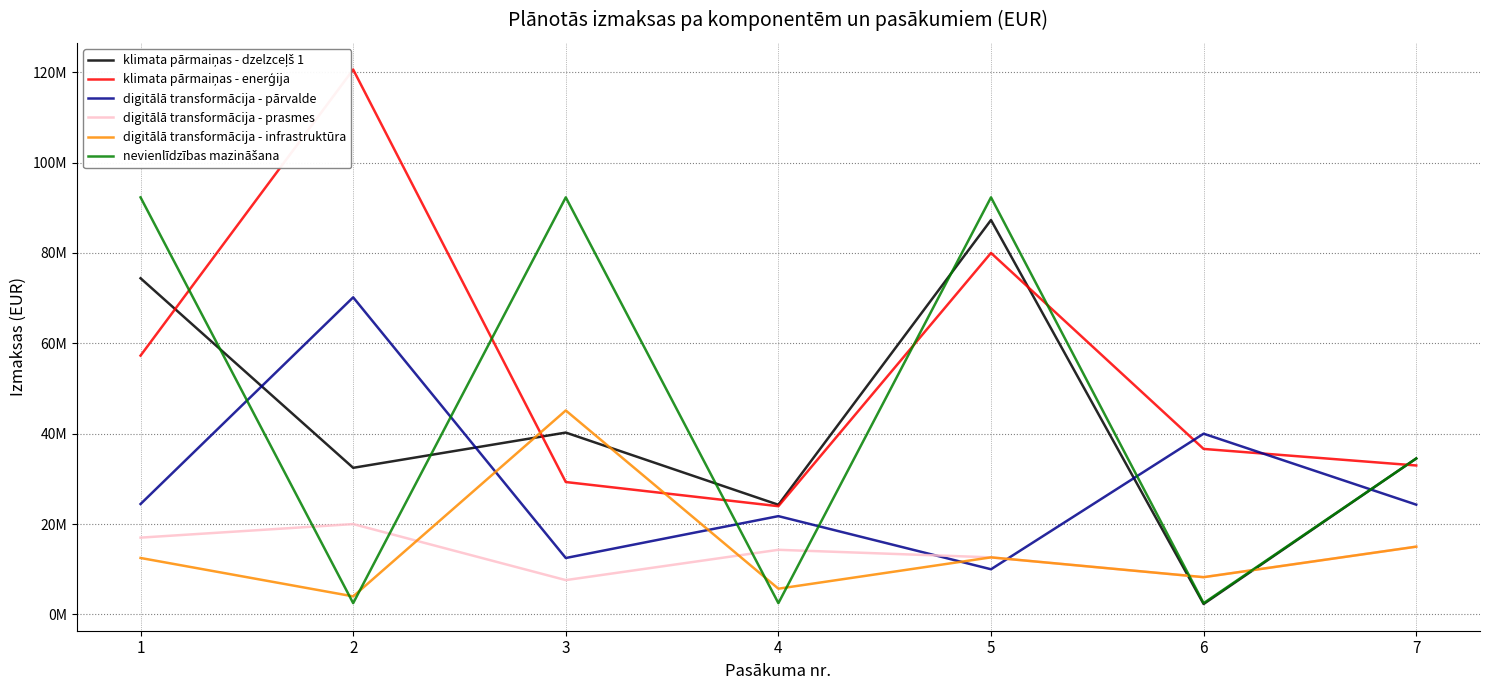

Which series has the widest spread of values?

klimata pārmaiņas - enerģija